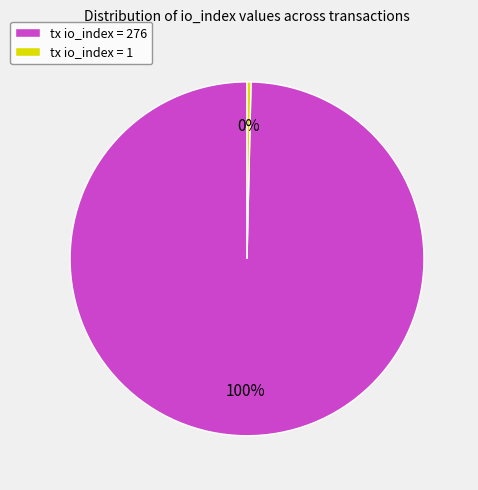

Combined, do tx io_index = 1 and tx io_index = 276 account for over 50%?

Yes